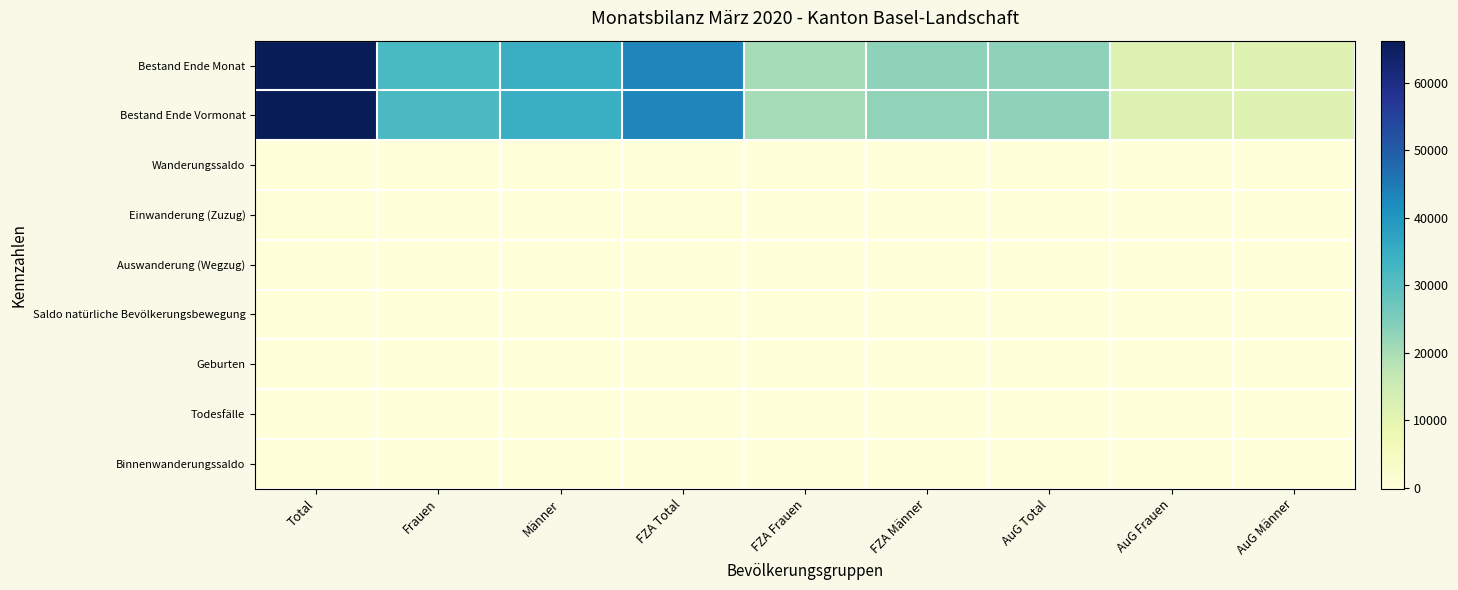

Which series has the largest range (max minus min)?

Bestand Ende Monat